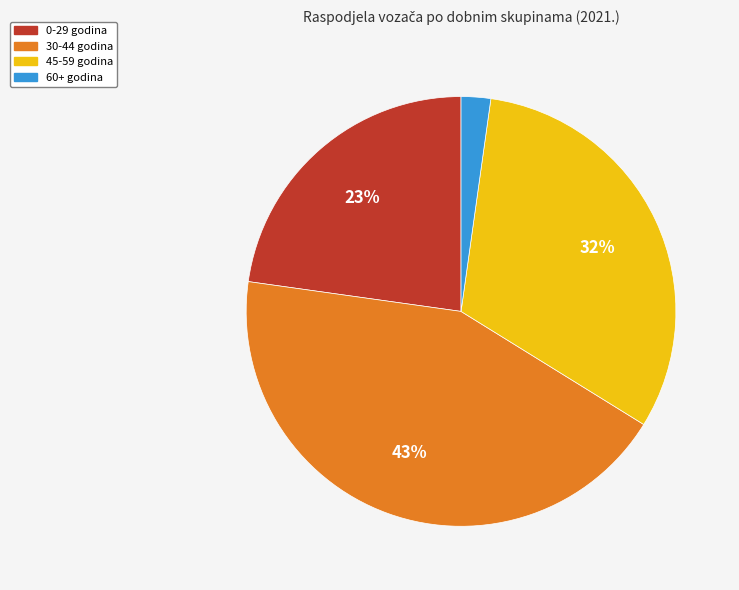

To the nearest percent, what is the difference between the largest and smallest slice percentages?

41%